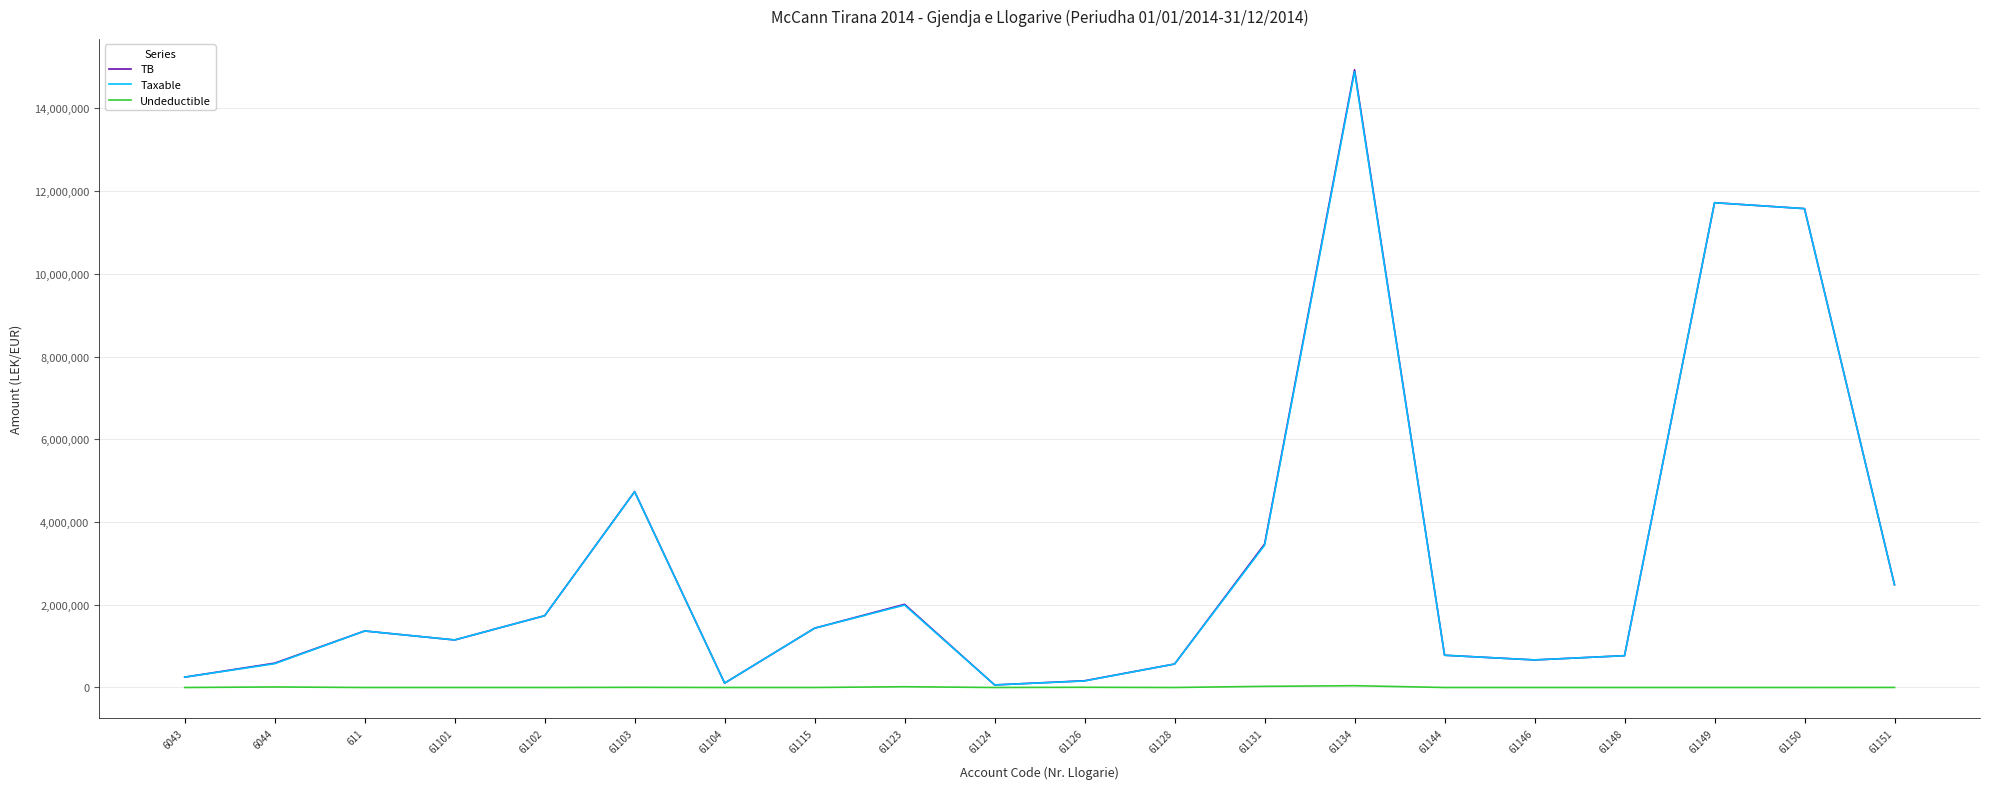

Is the value of Undeductible at 61104 greater than the value of TB at 61123?

No